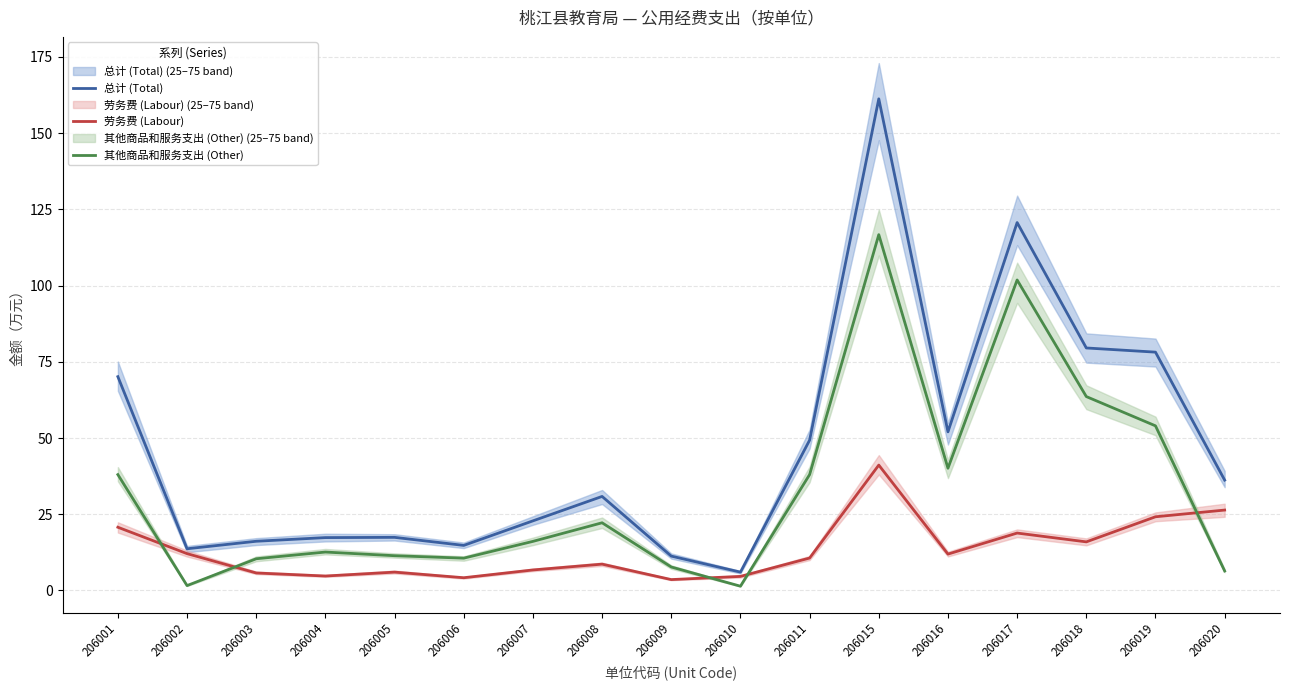

The value of 总计 (Total) at 206006 is 14.8. True or false?

True